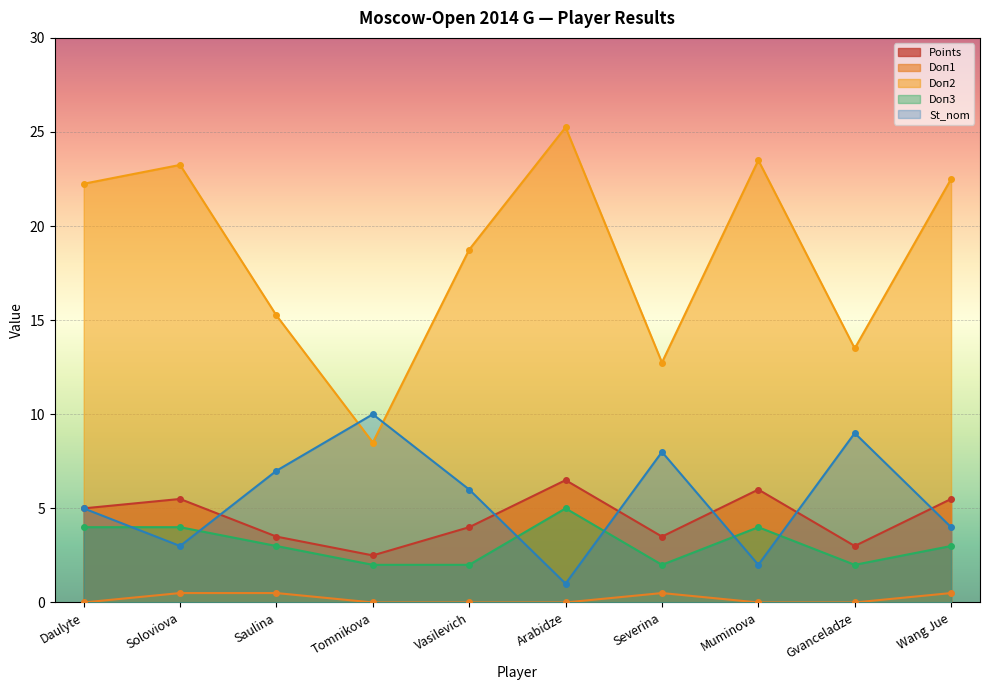

True or false: Doп3 and Doп1 intersect in this chart.

False